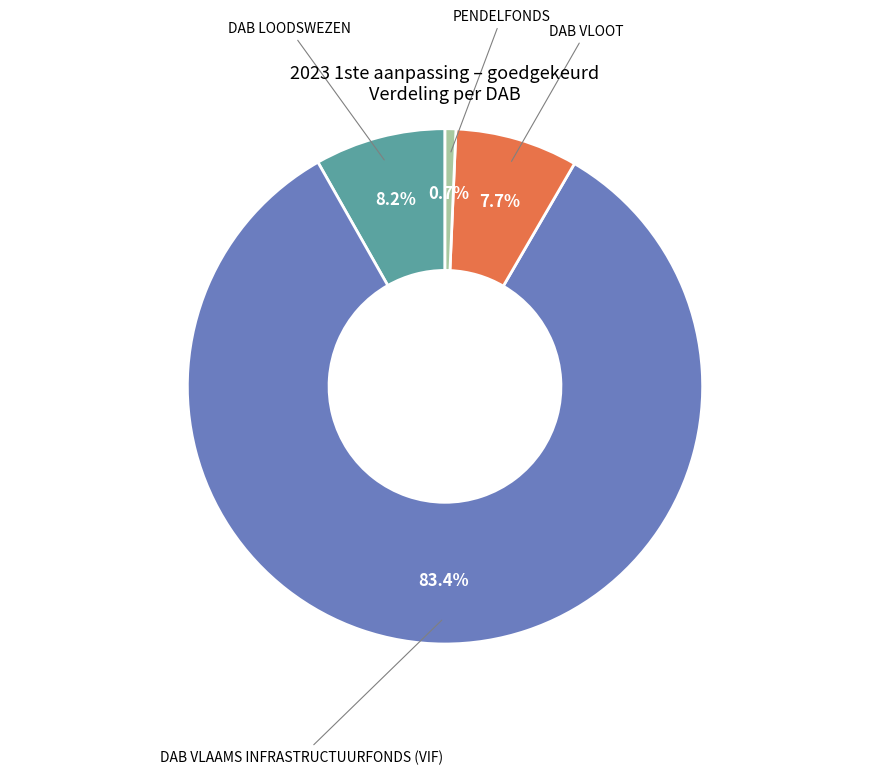

Between PENDELFONDS and DAB VLAAMS INFRASTRUCTUURFONDS (VIF), which is larger?

DAB VLAAMS INFRASTRUCTUURFONDS (VIF)